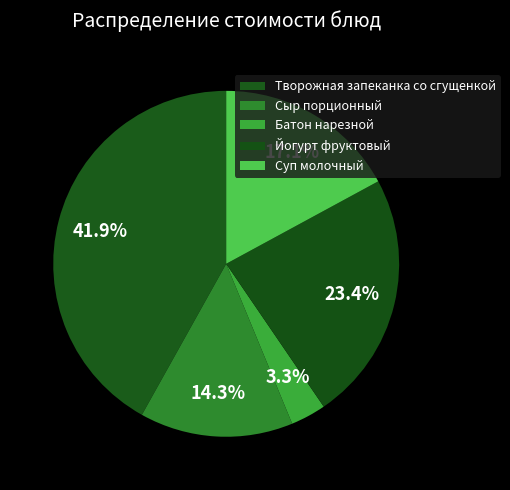

Rank the categories by value from lowest to highest.

Батон нарезной, Сыр порционный, Суп молочный, Йогурт фруктовый, Творожная запеканка со сгущенкой